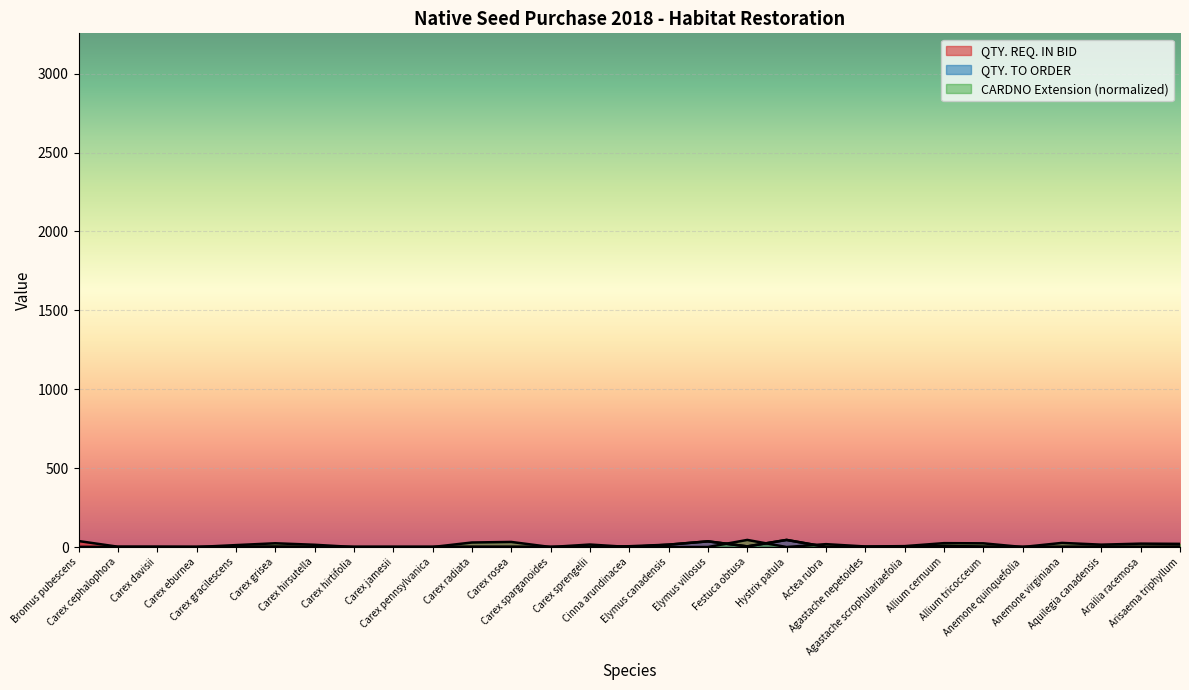

What is the value of the QTY. REQ. IN BID point at the 26th from the left?

1.0